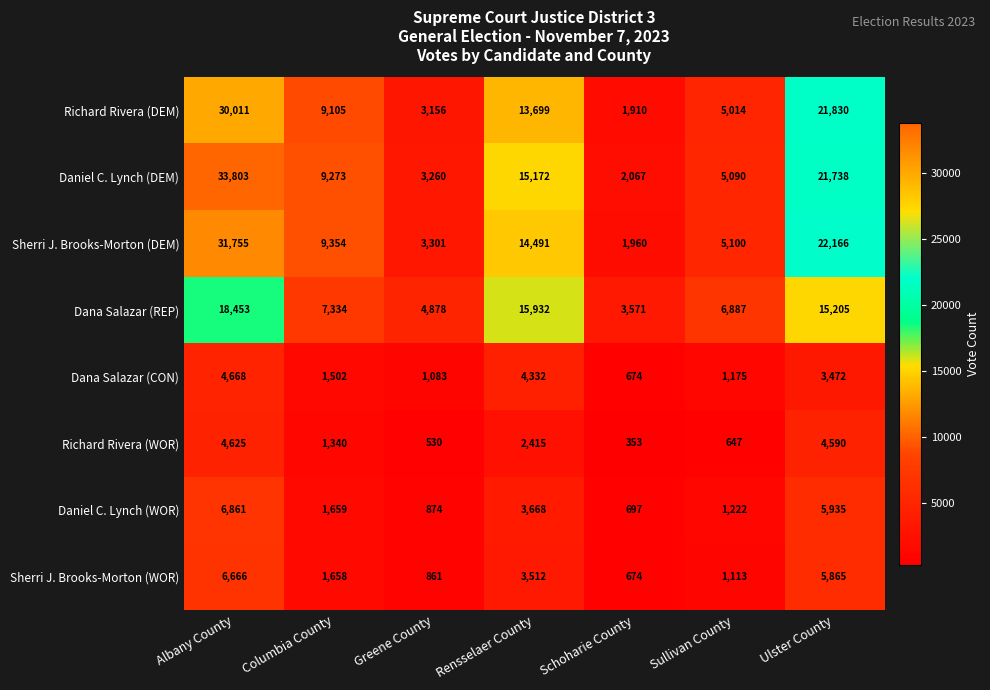

Which series has the largest range (max minus min)?

Daniel C. Lynch (DEM)